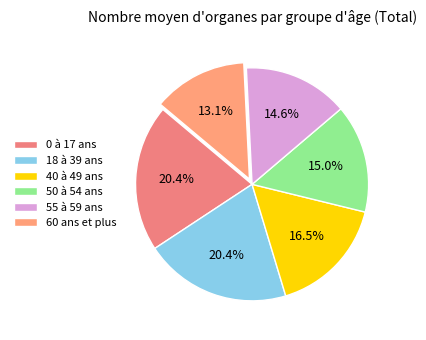

To the nearest percent, what portion does 40 à 49 ans represent?

17%